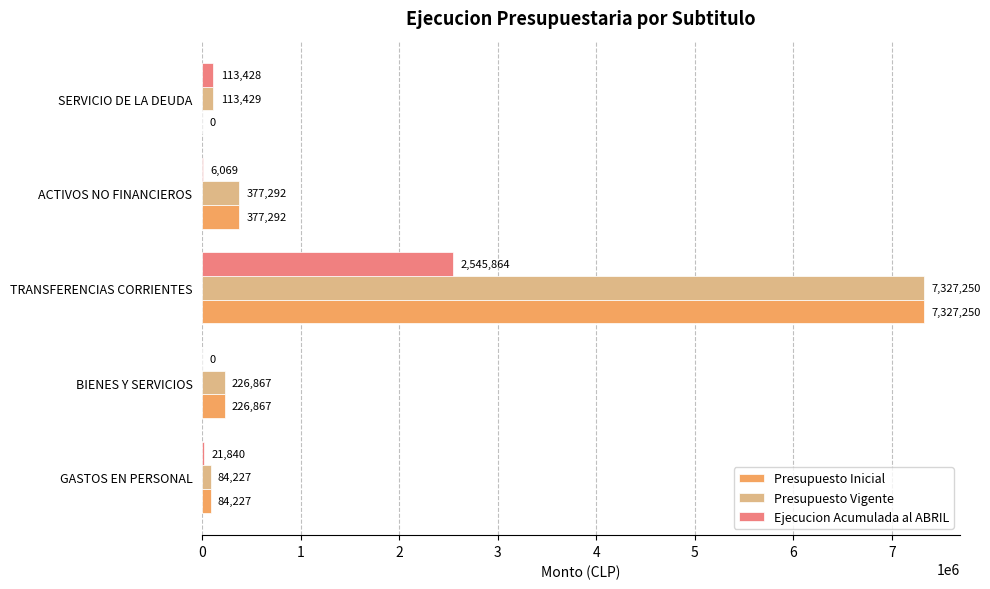

At which label does Ejecucion Acumulada al ABRIL reach its peak?

TRANSFERENCIAS CORRIENTES